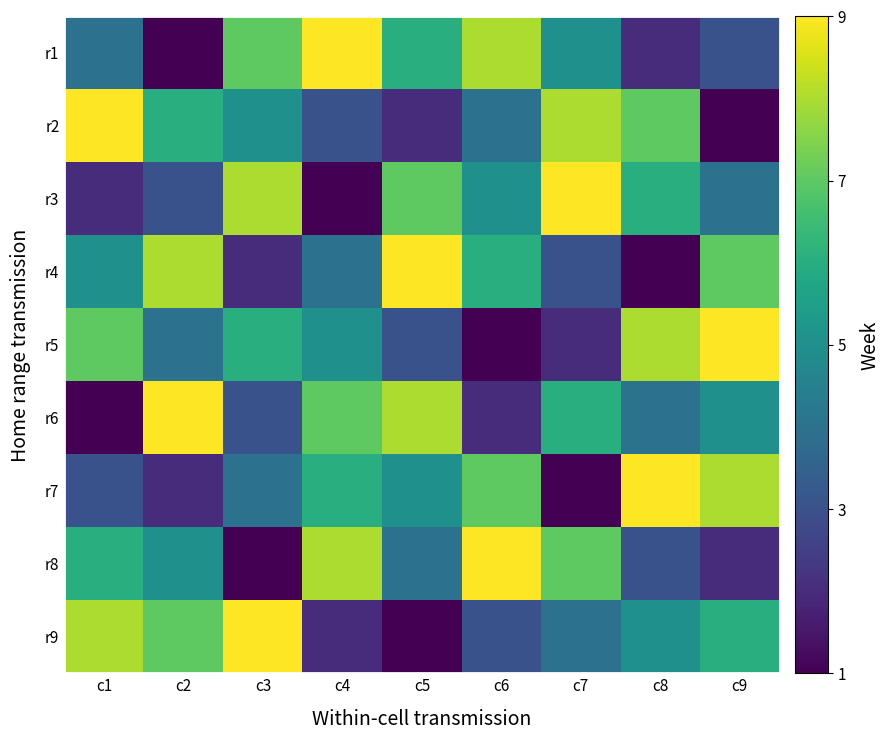

What is the smallest value displayed?

1